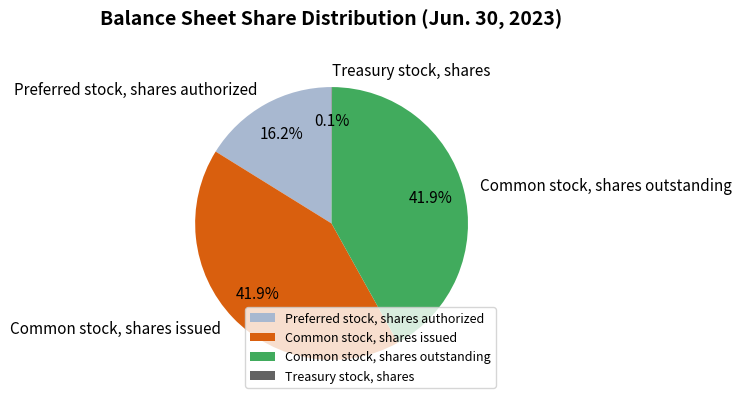

The Preferred stock, shares authorized slice represents 16% of the pie. True or false?

True